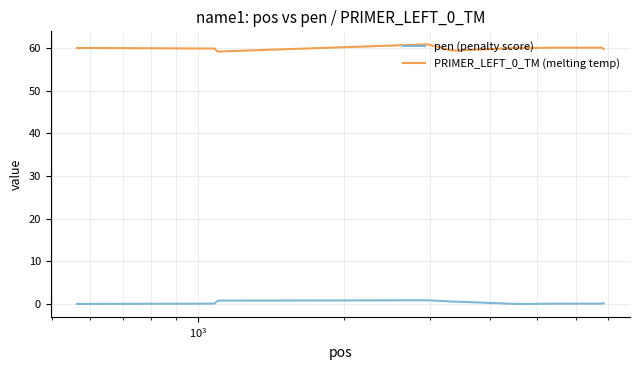

What is the maximum value for pen (penalty score)?

0.9